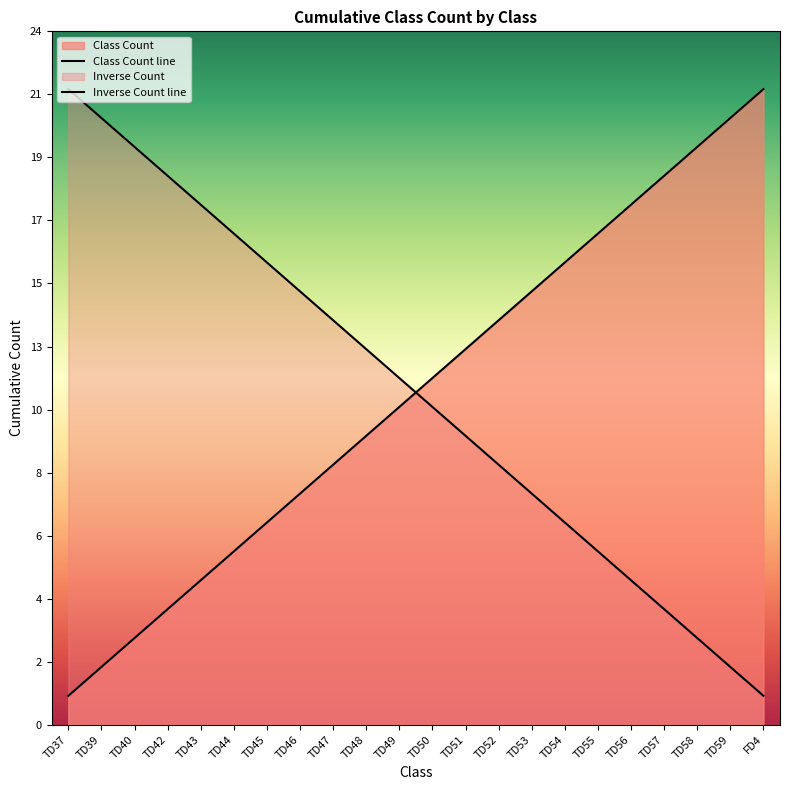

The chart shows a value of 12 at TD50. True or false?

True